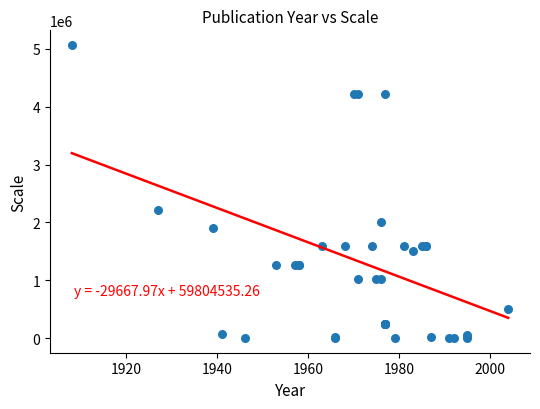

What Y value in the scatter plot is closest to 2534400?

2217600